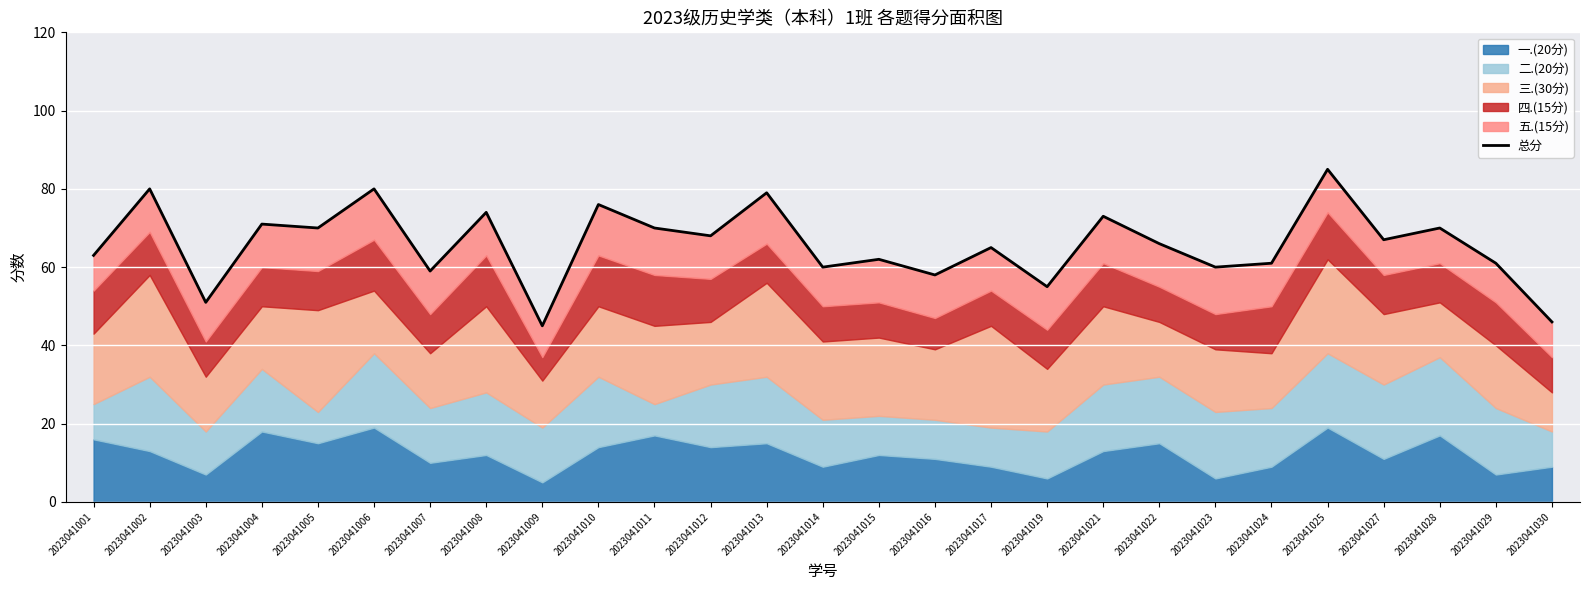

Reading right to left, list all the values displayed in this chart.

46	61	70	67	85	61	60	66	73	55	65	58	62	60	79	68	70	76	45	74	59	80	70	71	51	80	63